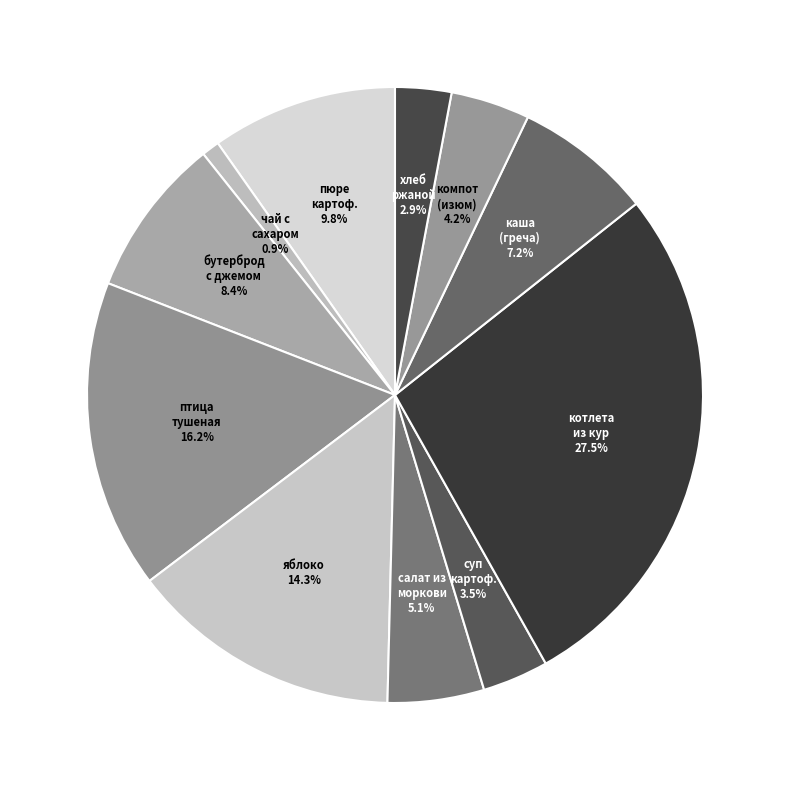

Count the number of slices in the pie.

11